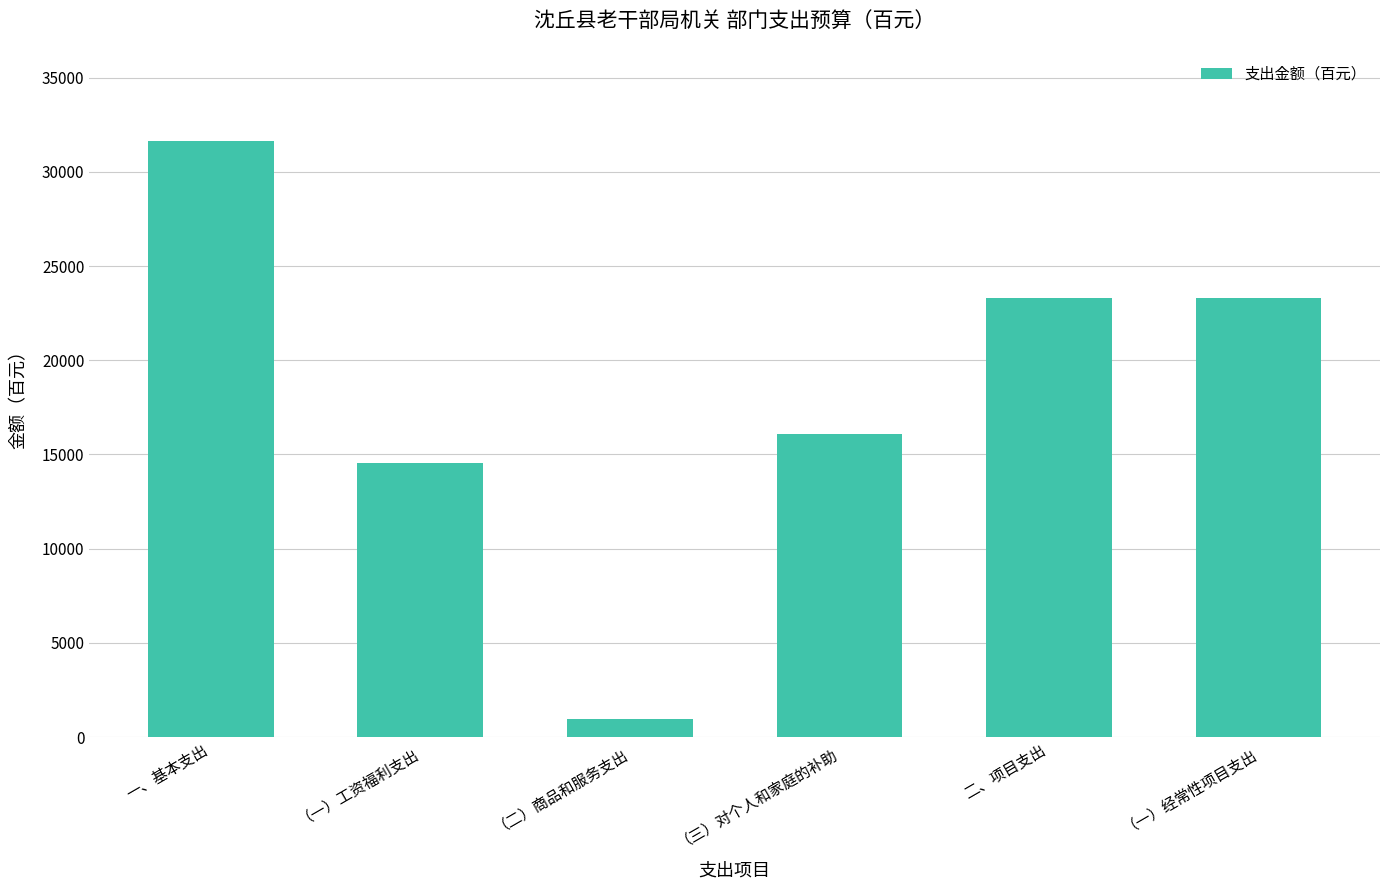

Which label corresponds to the smallest value in the chart?

（二）商品和服务支出